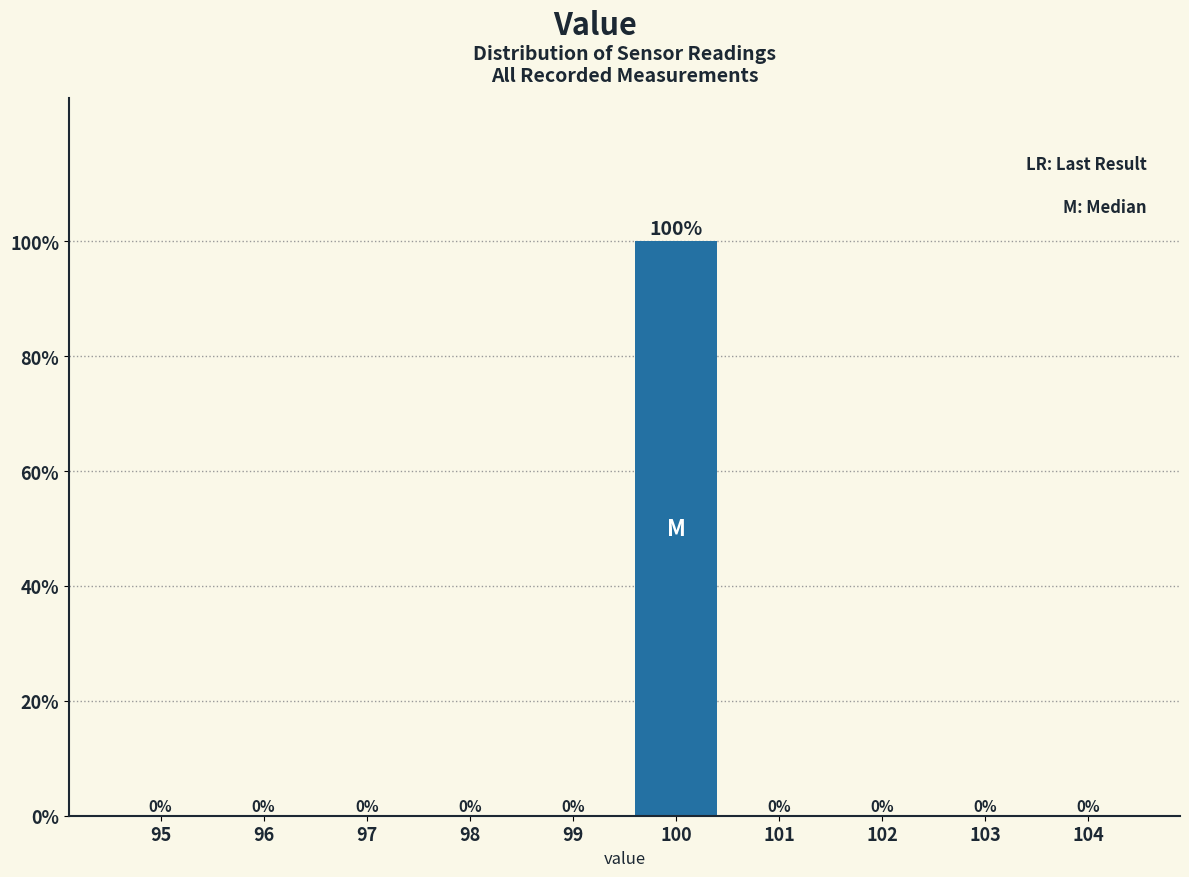

Reading left to right, extract all data points from this chart.

95=0	96=0	97=0	98=0	99=0	100=100	101=0	102=0	103=0	104=0